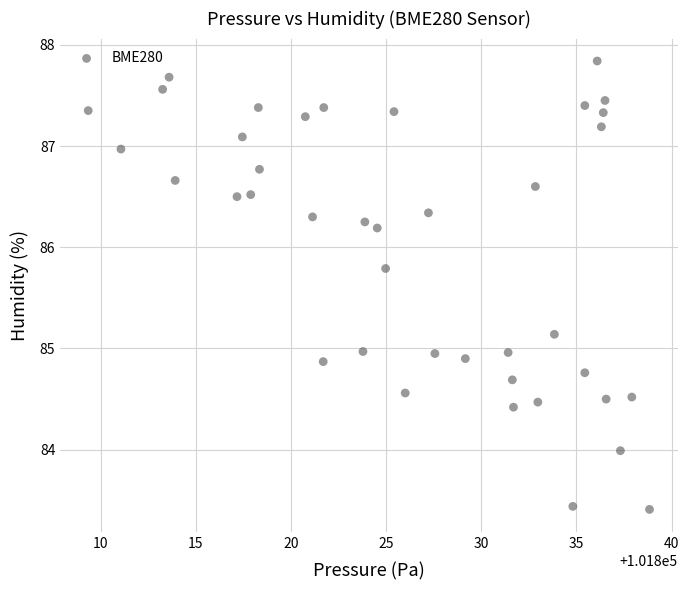

What is the range of X values (max minus min)?

29.5